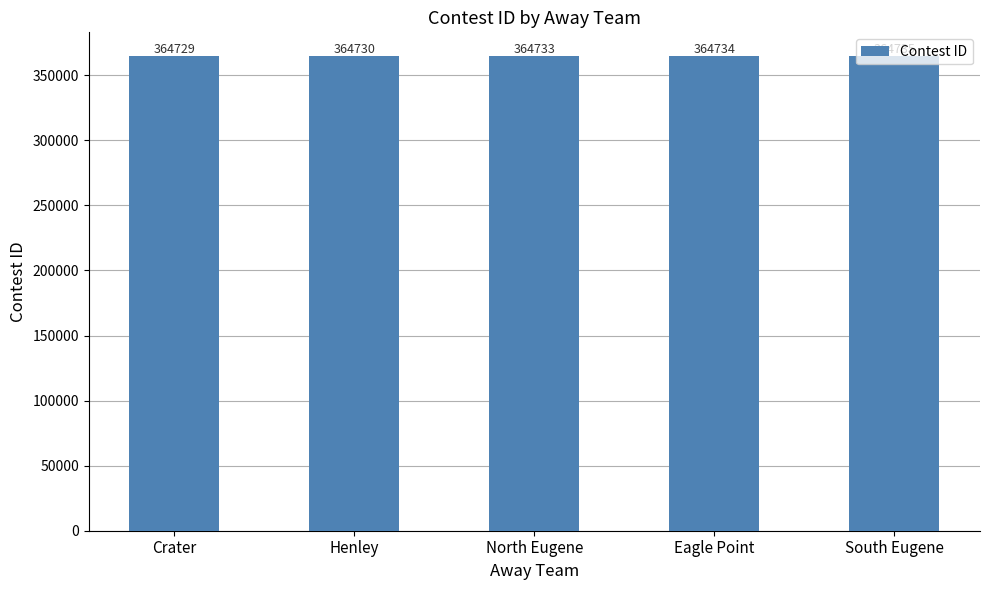

The value at Eagle Point is 364734. True or false?

True